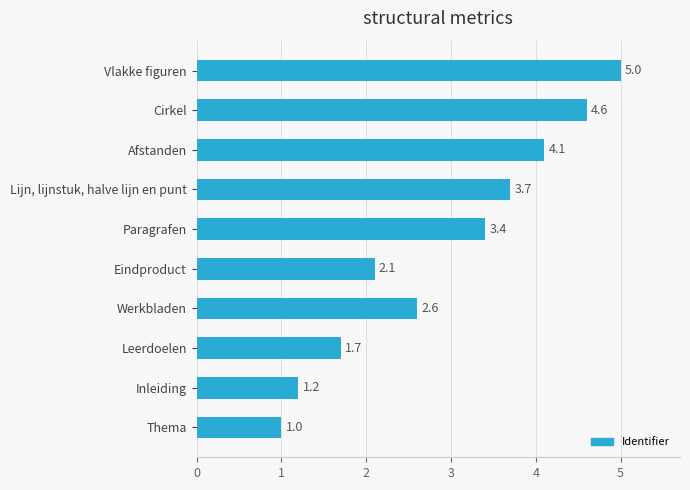

Are the bars horizontal?

Yes